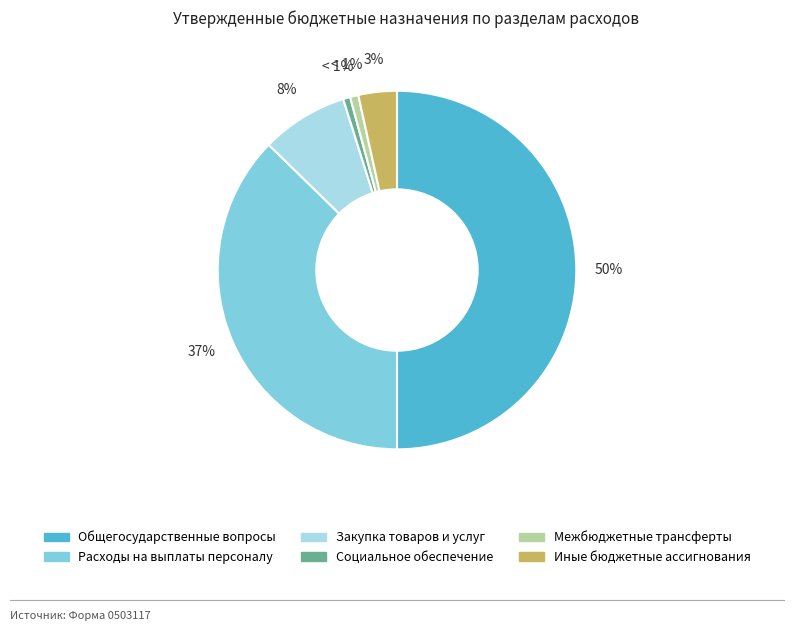

Count the number of slices in the pie.

6